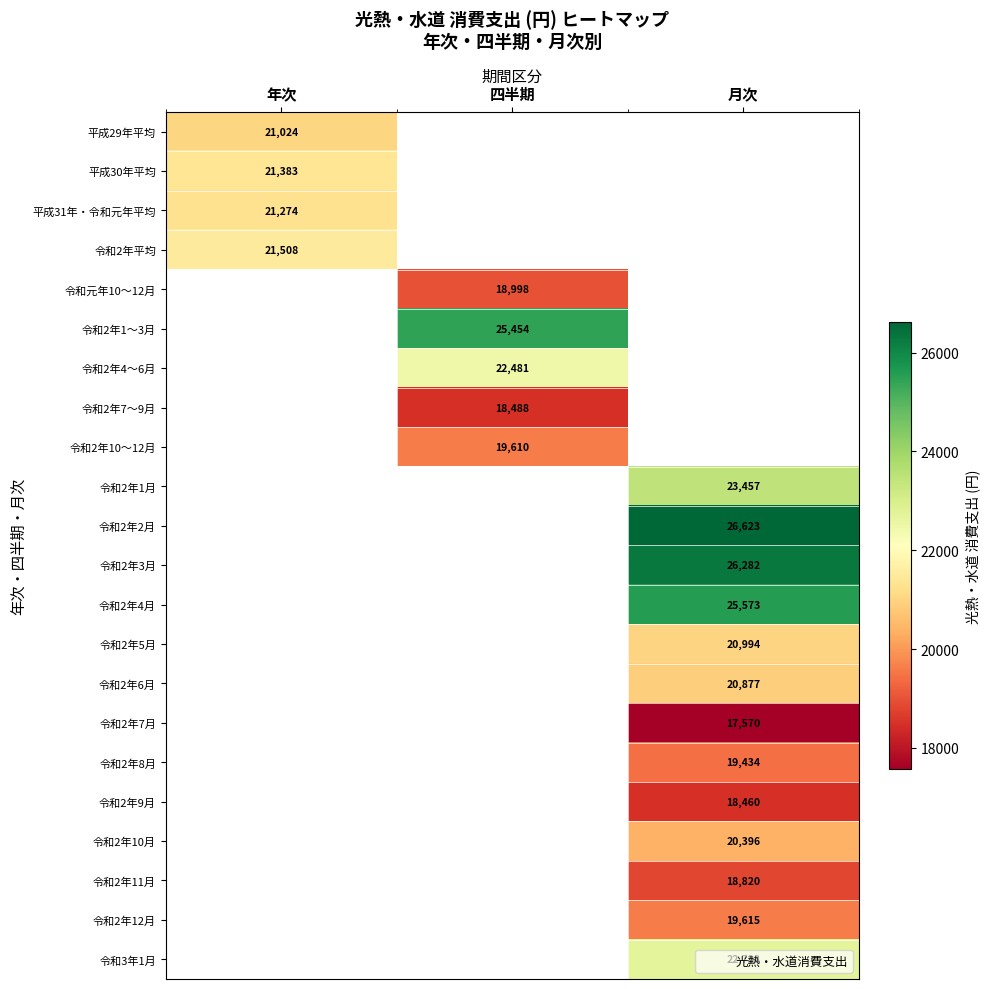

At which category does the chart reach its minimum across all series?

月次